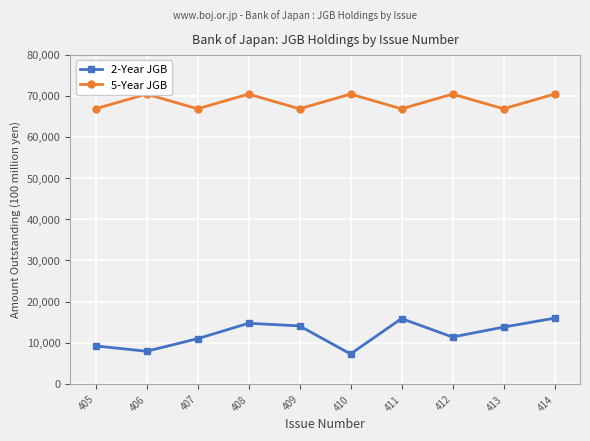

Reading left to right, what are all the values shown in this chart?

2-Year JGB: 405=9242	406=7952	407=11000	408=14746	409=14106	410=7291	411=15885	412=11404	413=13818	414=15980
5-Year JGB: 405=66836	406=70409	407=66836	408=70409	409=66836	410=70409	411=66836	412=70409	413=66836	414=70409